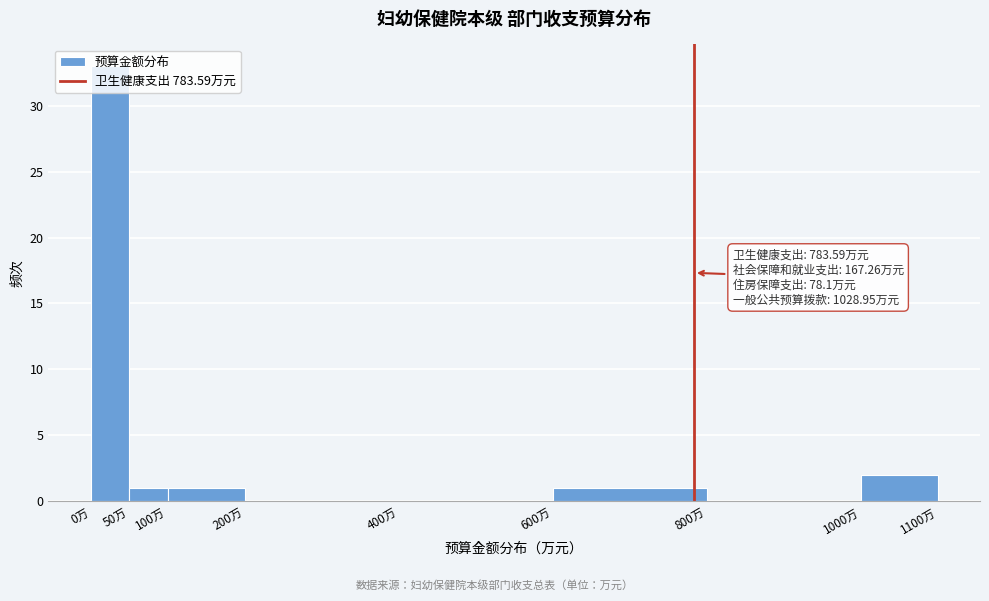

Over which range of the x-axis is the bar tallest?

0 to 50